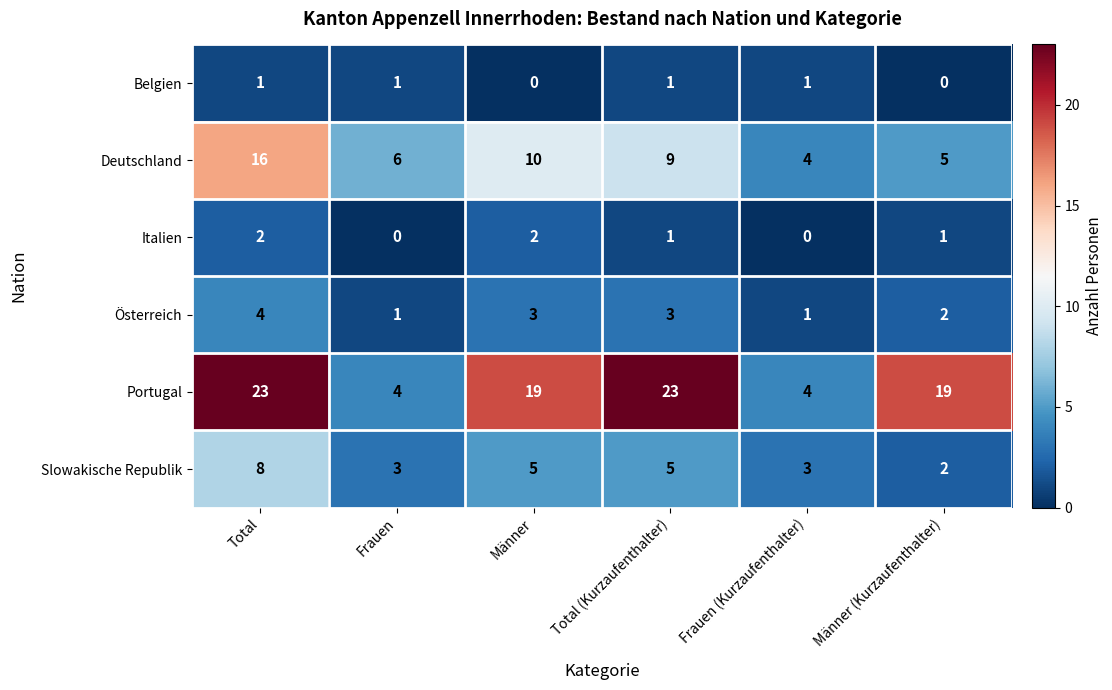

Which series has the widest spread of values?

Portugal